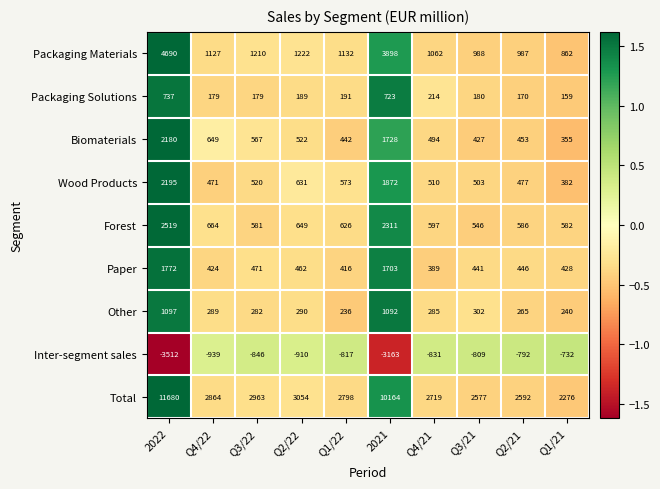

Which label corresponds to the largest value in the chart?

2022